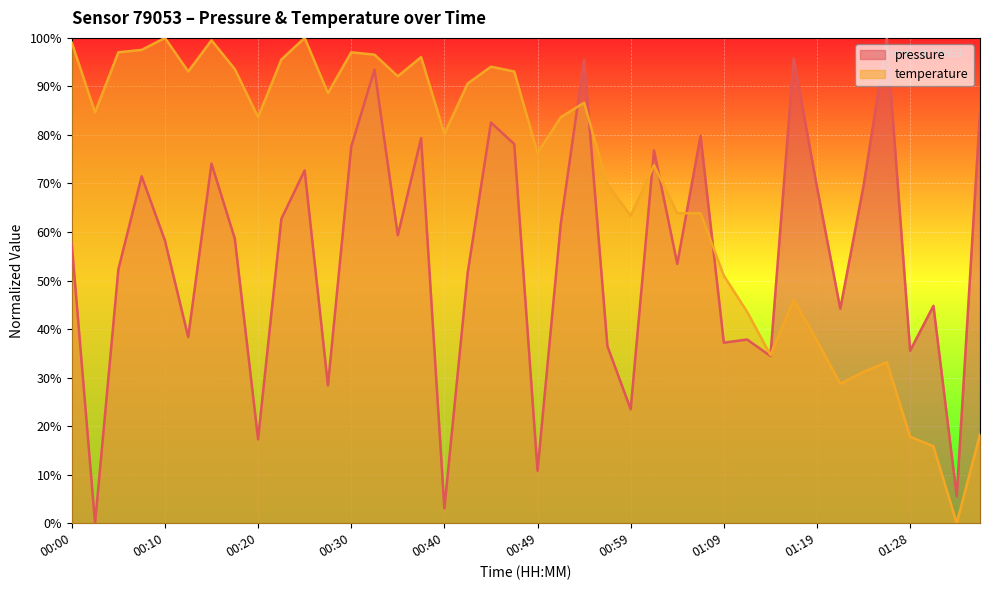

What is the sum of all pressure values?

2213.6